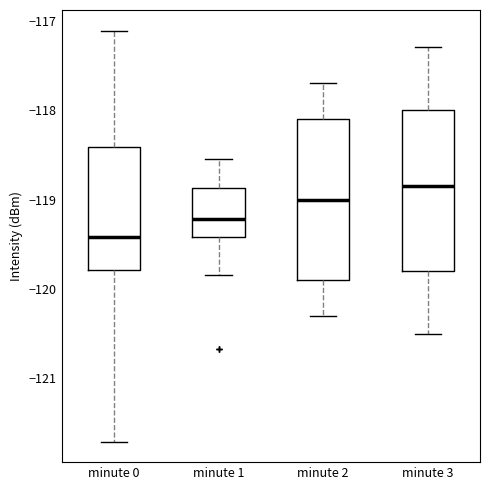

Where does the upper whisker of the box for minute 0 end on the y-axis? The values are not printed on the chart, so give them approximately, as read against the axis.

-117.1